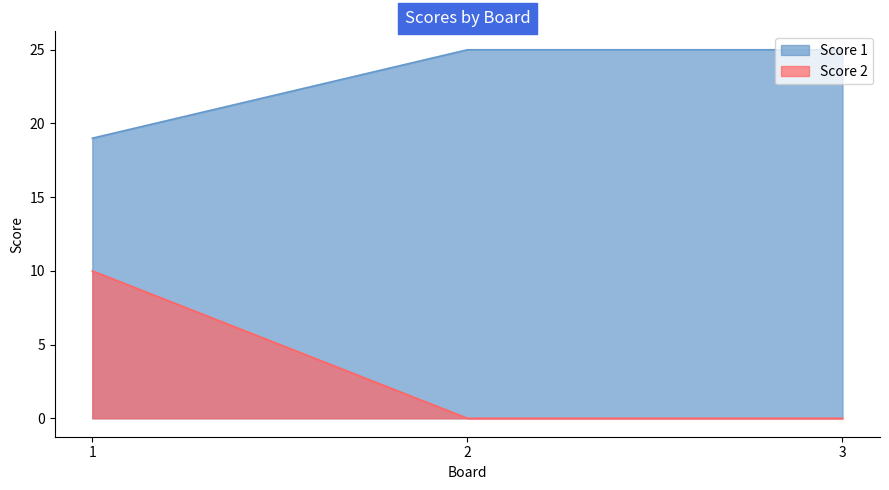

How many Score 2 values are between 0 and 10?

3